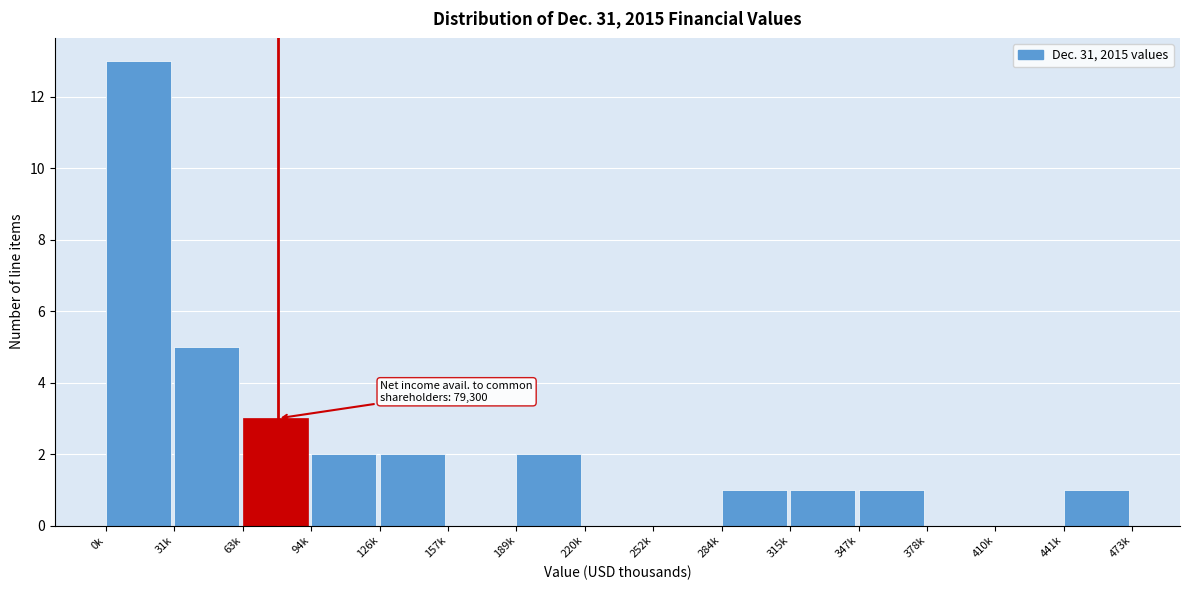

Reading left to right, list all the values displayed in this chart.

0k=13	31k=5	63k=3	94k=2	126k=2	157k=0	189k=2	220k=0	252k=0	284k=1	315k=1	347k=1	378k=0	410k=0	441k=1